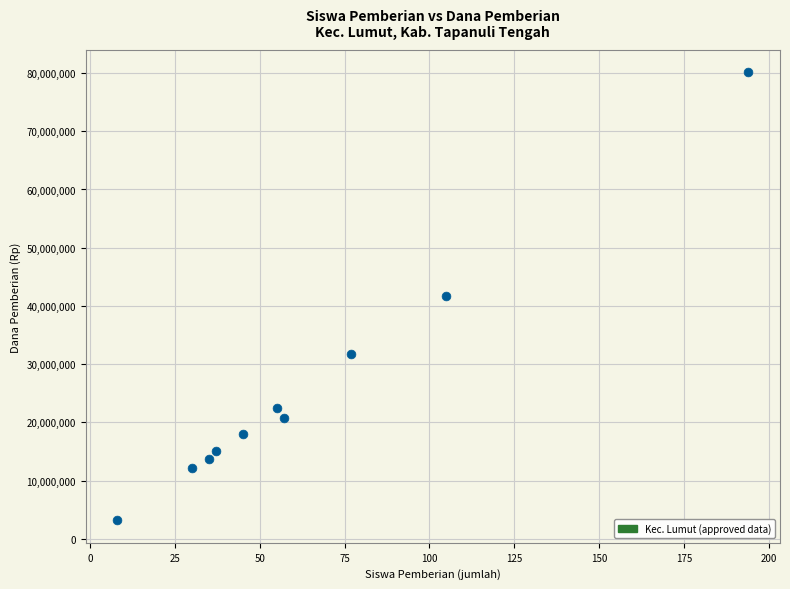

What is the average X value?

64